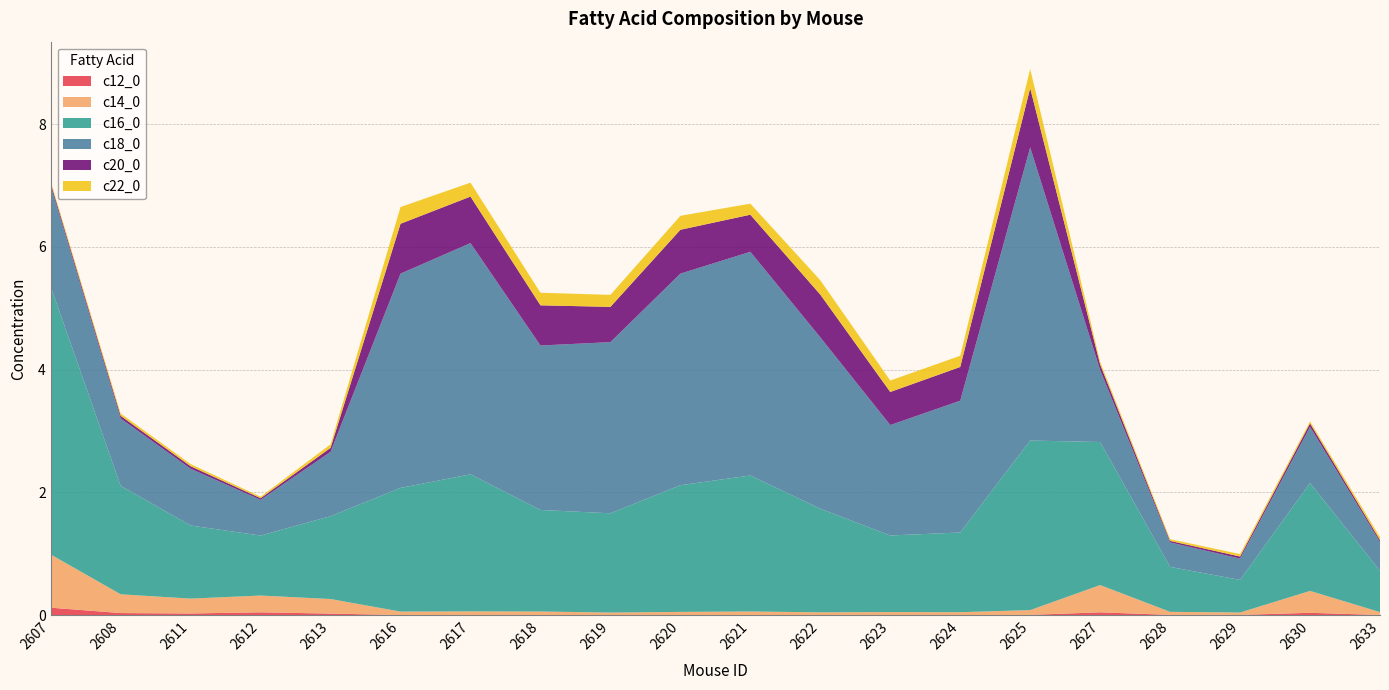

Reading left to right, extract all data points from this chart.

c12_0: 2607=0.1	2608=0.0	2611=0.0	2612=0.0	2613=0.0	2616=0.0	2617=0.0	2618=0.0	2619=0.0	2620=0.0	2621=0.0	2622=0.0	2623=0.0	2624=0.0	2625=0.0	2627=0.0	2628=0.0	2629=0.0	2630=0.0	2633=0.0
c14_0: 2607=0.9	2608=0.3	2611=0.2	2612=0.3	2613=0.2	2616=0.1	2617=0.1	2618=0.1	2619=0.0	2620=0.1	2621=0.1	2622=0.0	2623=0.0	2624=0.0	2625=0.1	2627=0.4	2628=0.0	2629=0.0	2630=0.4	2633=0.0
c16_0: 2607=4.4	2608=1.8	2611=1.2	2612=1.0	2613=1.3	2616=2.0	2617=2.2	2618=1.7	2619=1.6	2620=2.1	2621=2.2	2622=1.7	2623=1.2	2624=1.3	2625=2.8	2627=2.3	2628=0.7	2629=0.5	2630=1.8	2633=0.7
c18_0: 2607=1.6	2608=1.1	2611=0.9	2612=0.6	2613=1.0	2616=3.5	2617=3.8	2618=2.7	2619=2.8	2620=3.4	2621=3.6	2622=2.8	2623=1.8	2624=2.1	2625=4.8	2627=1.2	2628=0.4	2629=0.3	2630=0.9	2633=0.5
c20_0: 2607=0.0	2608=0.0	2611=0.0	2612=0.0	2613=0.1	2616=0.8	2617=0.8	2618=0.7	2619=0.6	2620=0.7	2621=0.6	2622=0.7	2623=0.5	2624=0.5	2625=1.0	2627=0.1	2628=0.0	2629=0.0	2630=0.1	2633=0.0
c22_0: 2607=0.0	2608=0.0	2611=0.0	2612=0.0	2613=0.1	2616=0.3	2617=0.2	2618=0.2	2619=0.2	2620=0.2	2621=0.2	2622=0.2	2623=0.2	2624=0.2	2625=0.3	2627=0.0	2628=0.0	2629=0.0	2630=0.0	2633=0.0